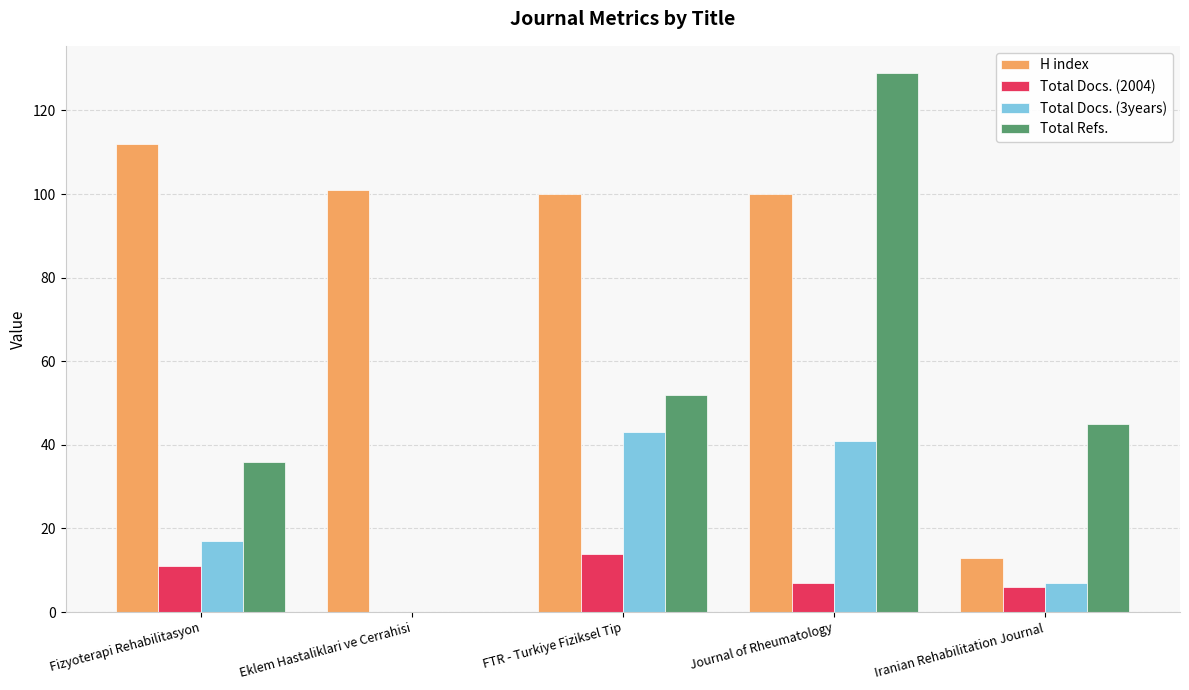

How many groups of bars are there?

5